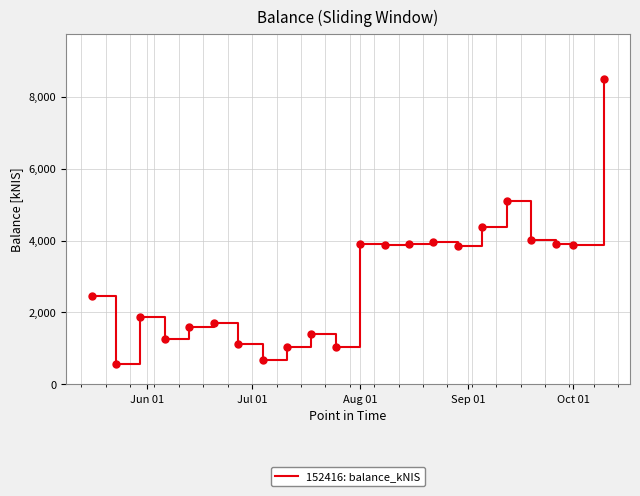

True or false: the data has more than 1 interior local peaks.

True